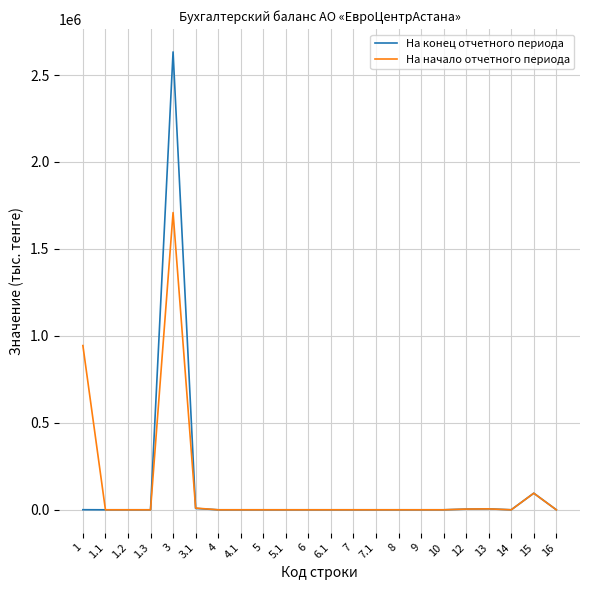

Rank the series by their maximum value, from highest to lowest.

На конец отчетного периода, На начало отчетного периода